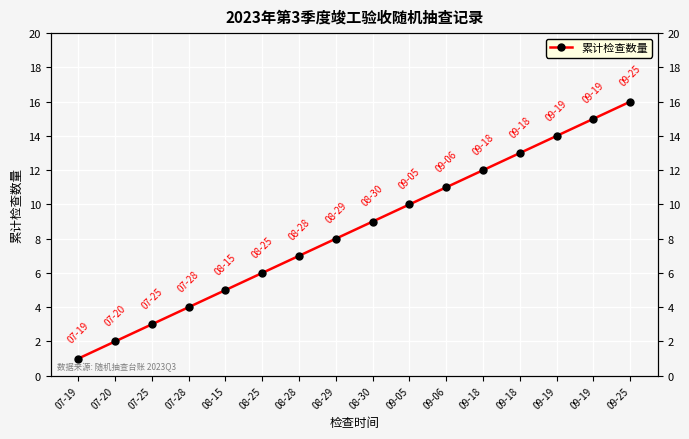

List the labels in order of value, smallest first.

07-19, 07-20, 07-25, 07-28, 08-15, 08-25, 08-28, 08-29, 08-30, 09-05, 09-06, 09-18, 09-18, 09-19, 09-19, 09-25